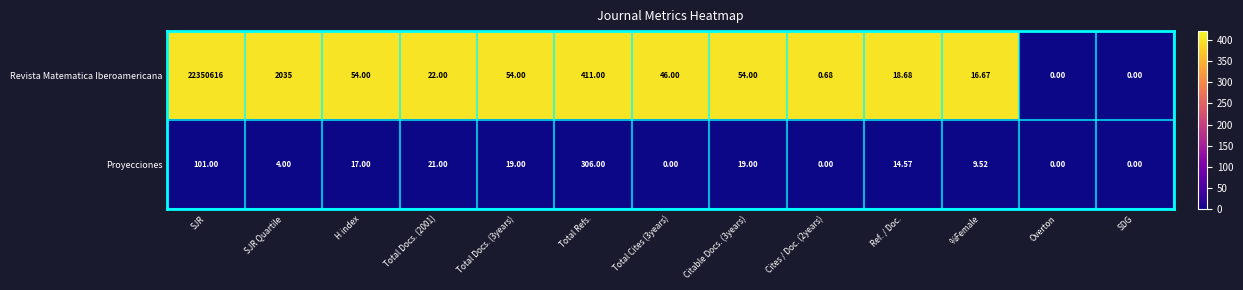

Which category has the highest value in the Proyecciones series?

Total Refs.